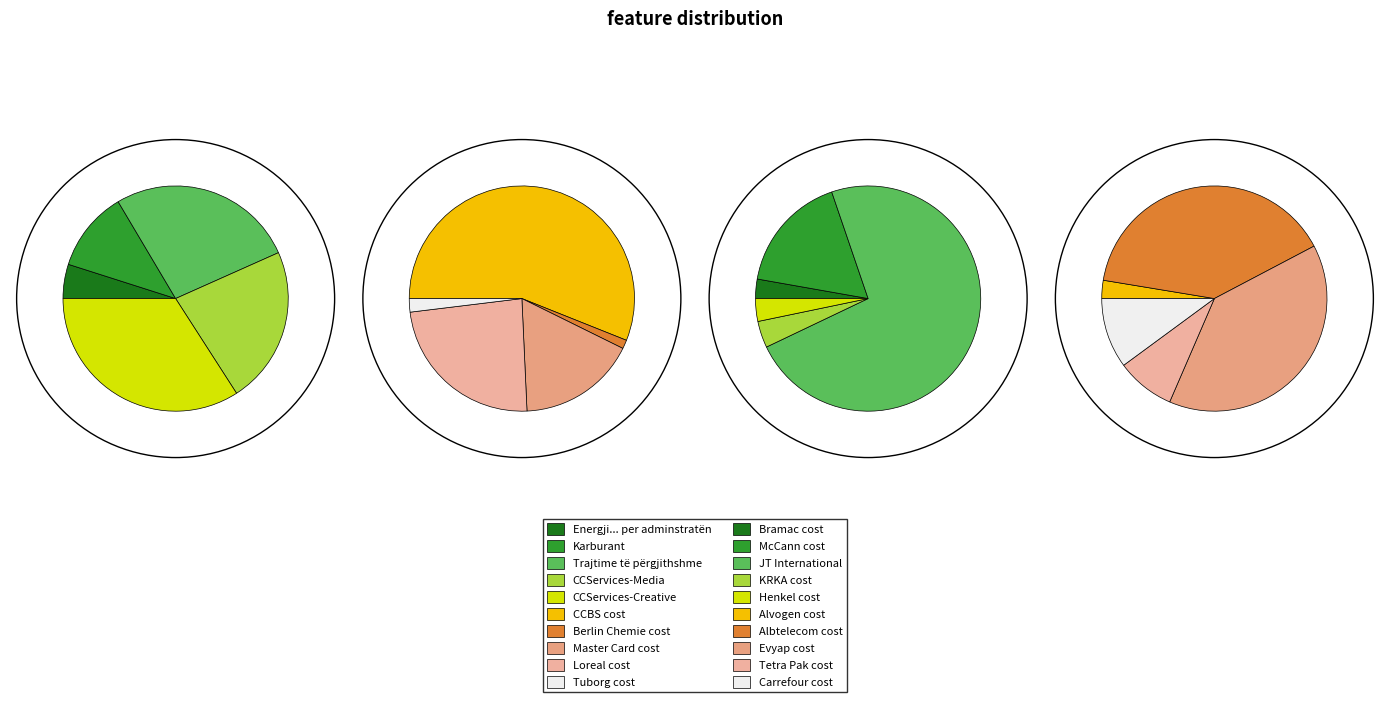

True or false: Bramac cost accounts for 1% of the total.

True